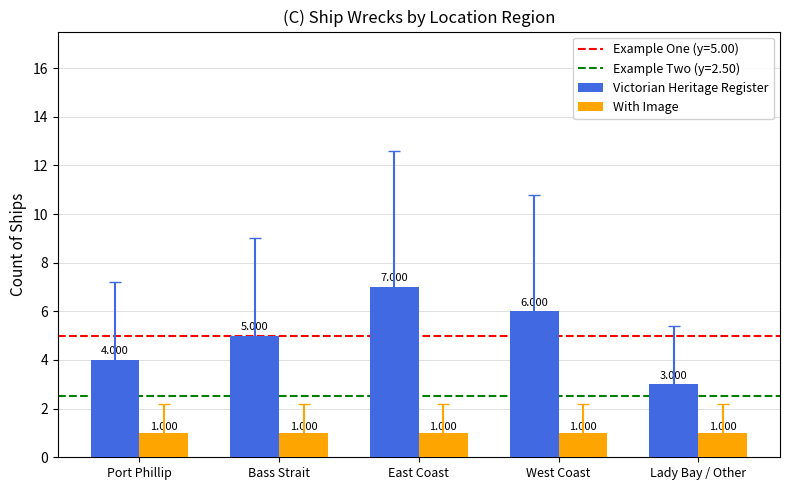

True or false: Victorian Heritage Register has a value of 7 at East Coast.

True